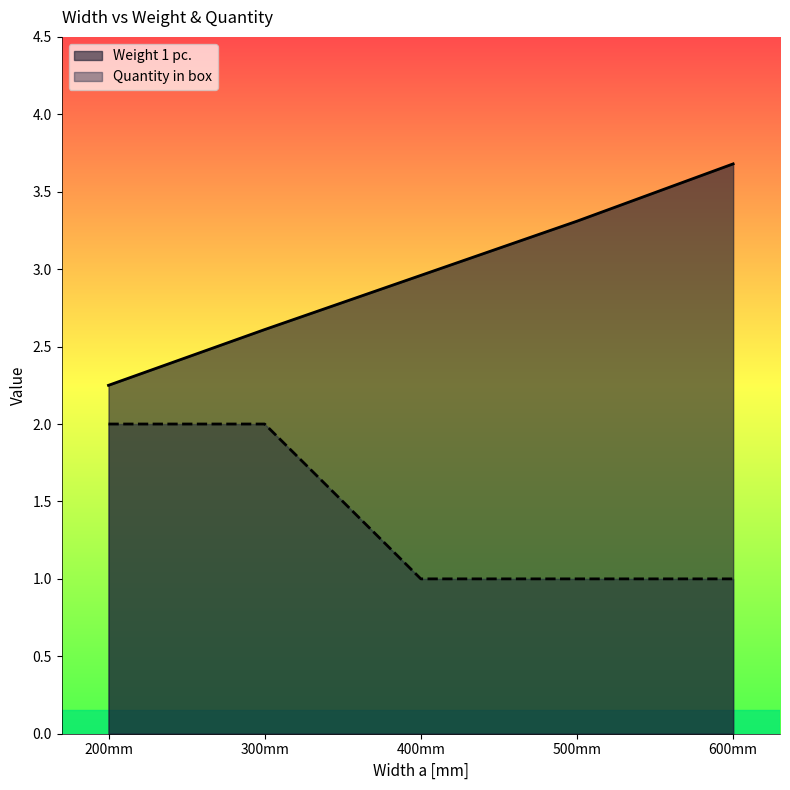

Rank the series by their maximum value, from lowest to highest.

Quantity in box, Weight 1 pc.